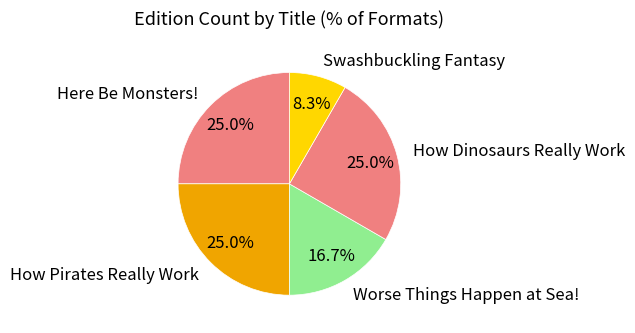

To the nearest percent, what portion does Worse Things Happen at Sea! represent?

17%